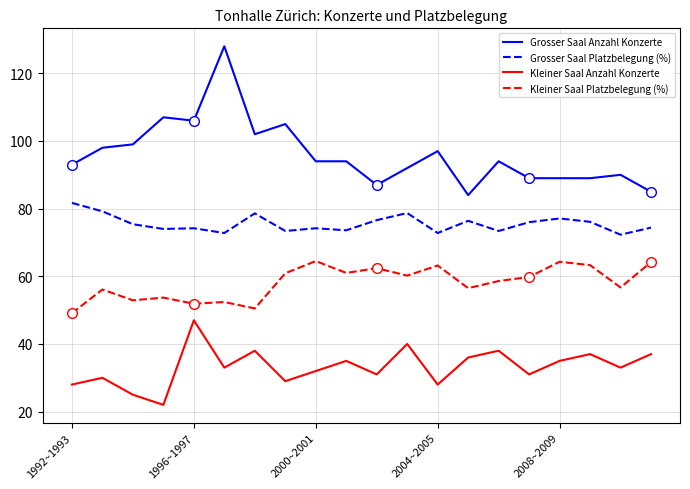

List the series in order of their peak value, highest first.

Grosser Saal Anzahl Konzerte, Grosser Saal Platzbelegung (%), Kleiner Saal Platzbelegung (%), Kleiner Saal Anzahl Konzerte